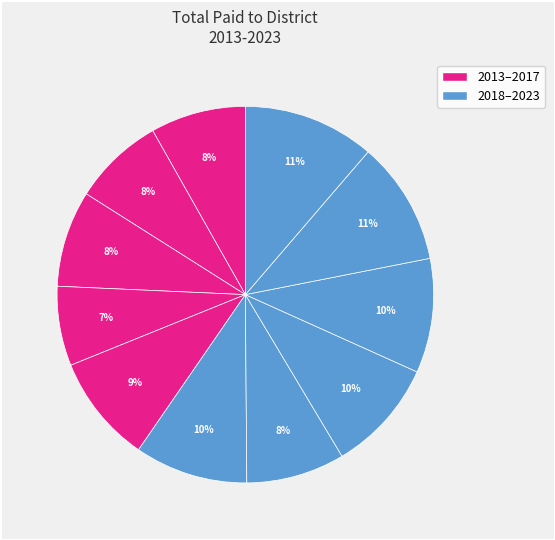

Which category has the smallest portion of the pie?

2016